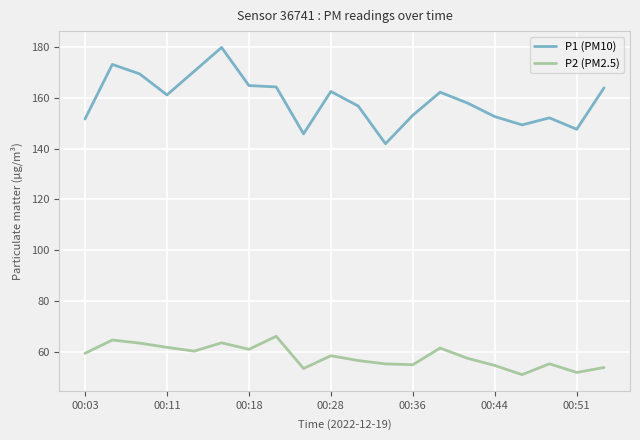

Which series has the largest total across all categories?

P1 (PM10)